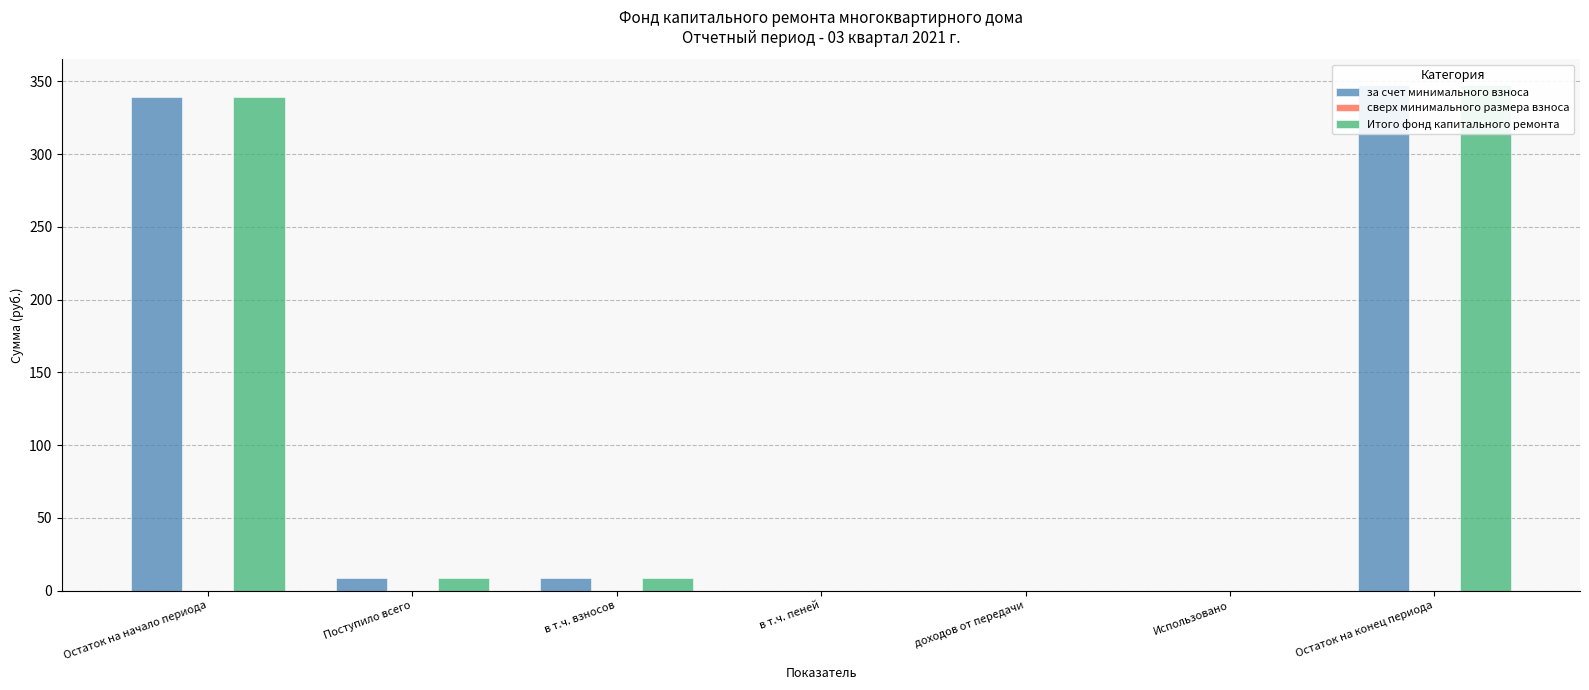

What is the label of the 5th bar from the left?

доходов от передачи